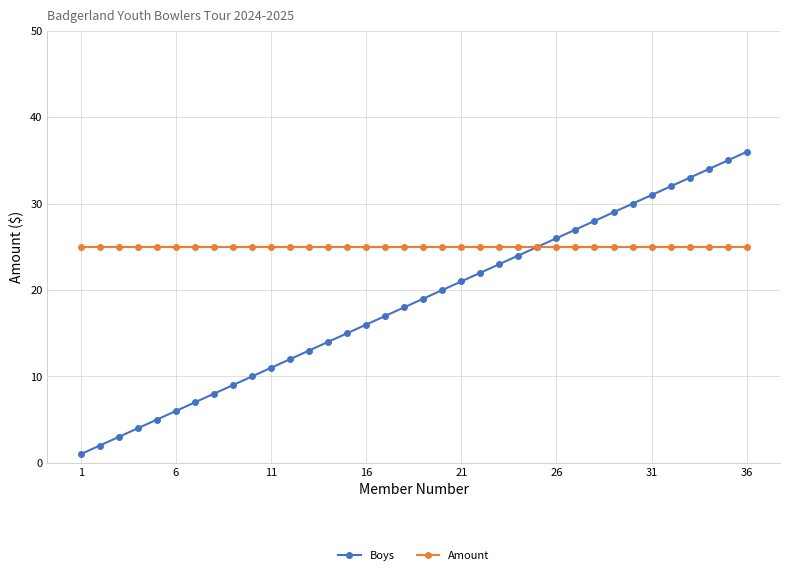

List the series in order of their peak value, highest first.

Boys, Amount